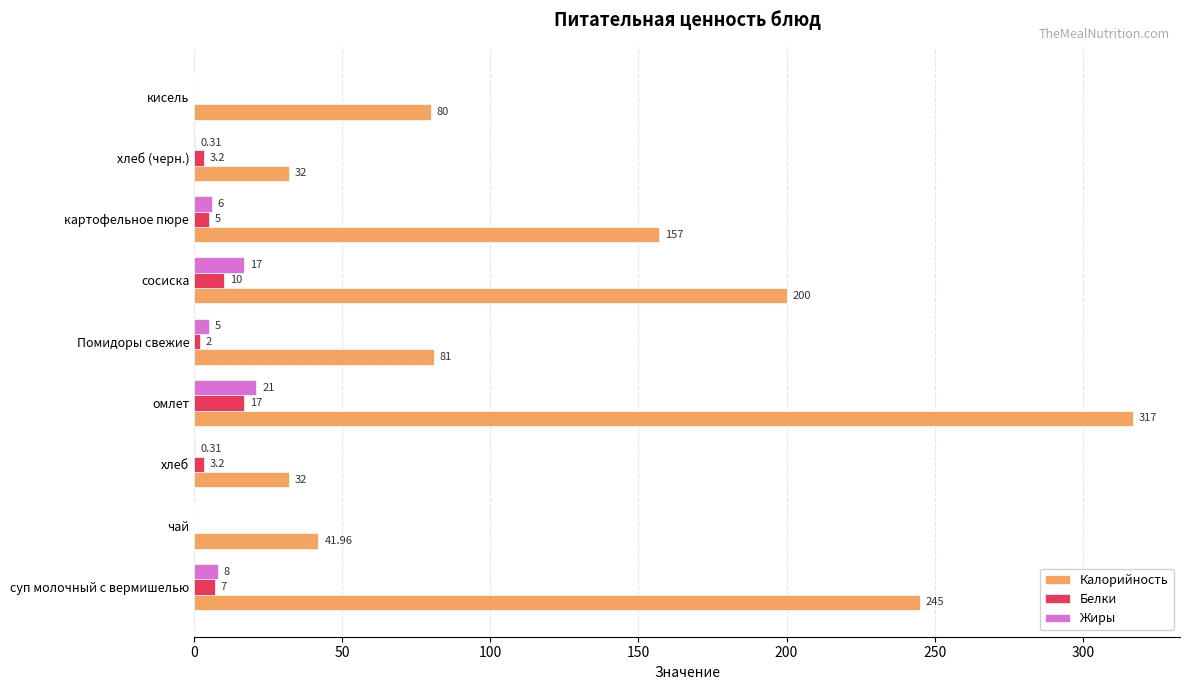

What is the total value across all series at Помидоры свежие?

88.0